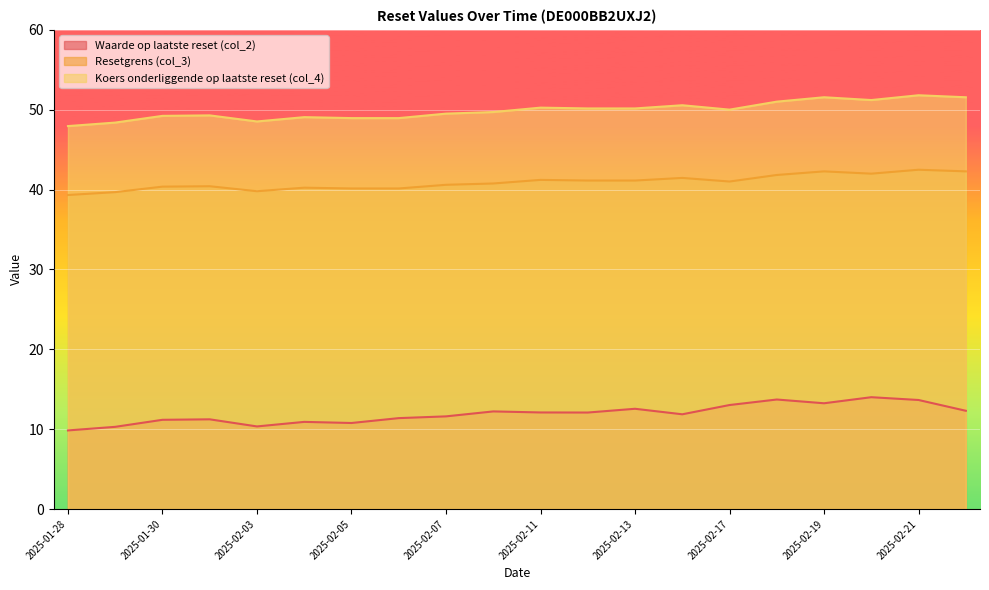

In Resetgrens (col_3), how many points are lower than both neighbors (excluding endpoints)?

3